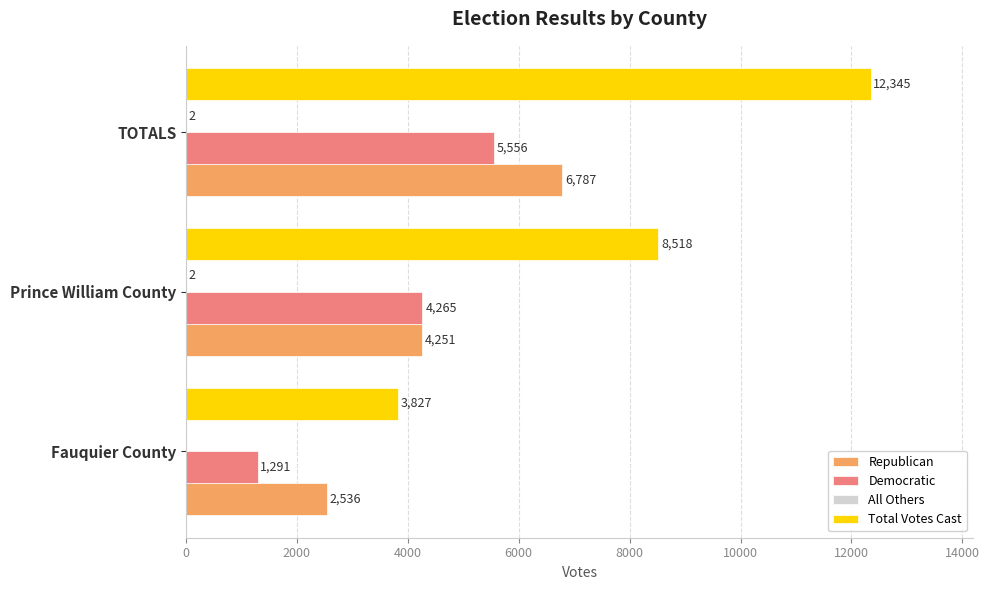

At which category is the sum across all series the highest?

TOTALS